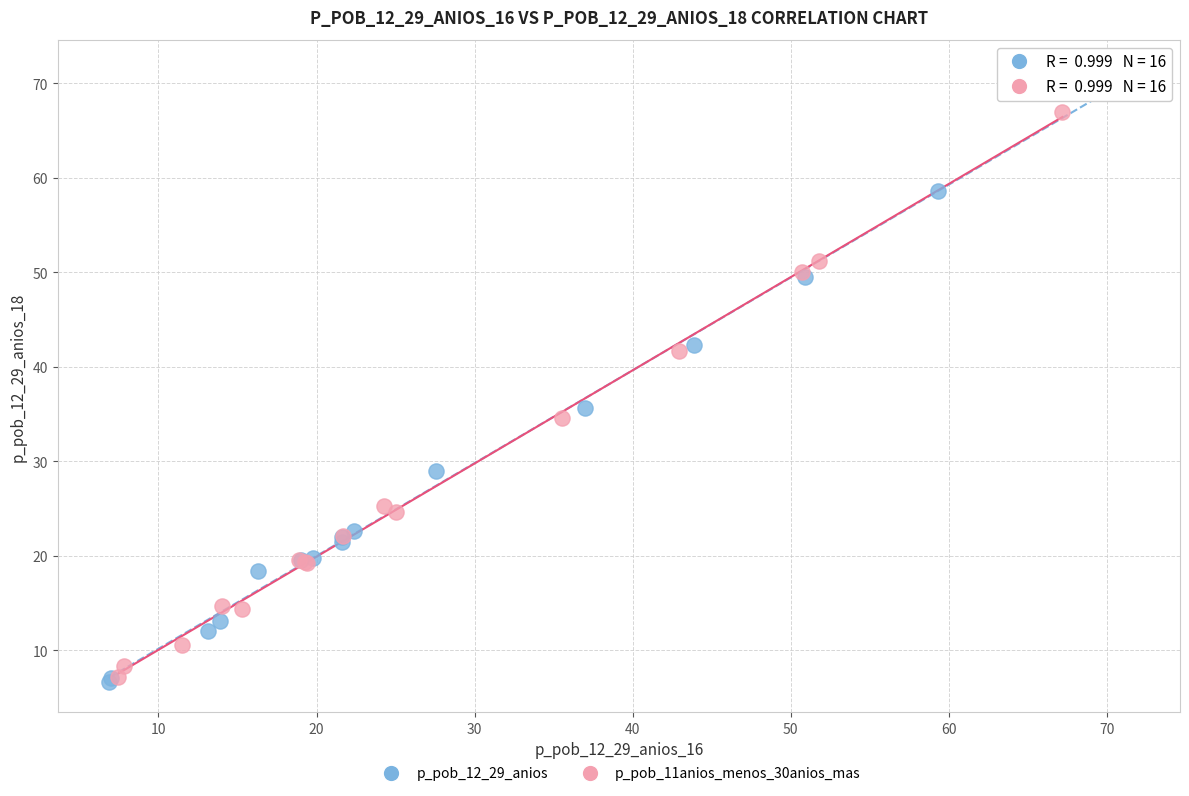

What are all the series names shown in the legend?

p_pob_12_29_anios, p_pob_11anios_menos_30anios_mas